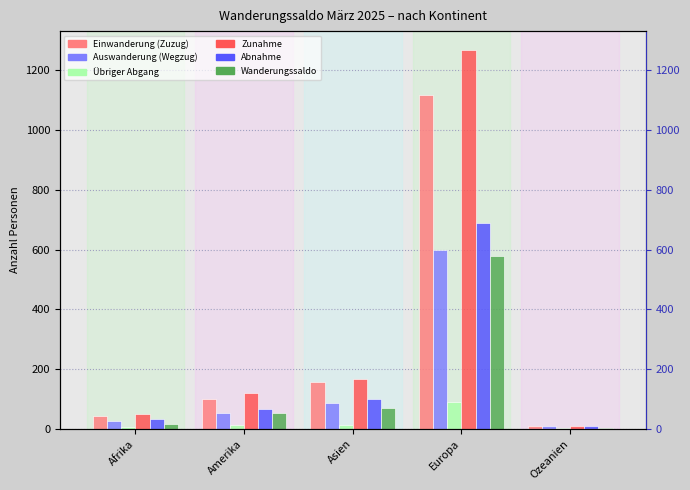

What is the maximum value shown in the chart?

1268